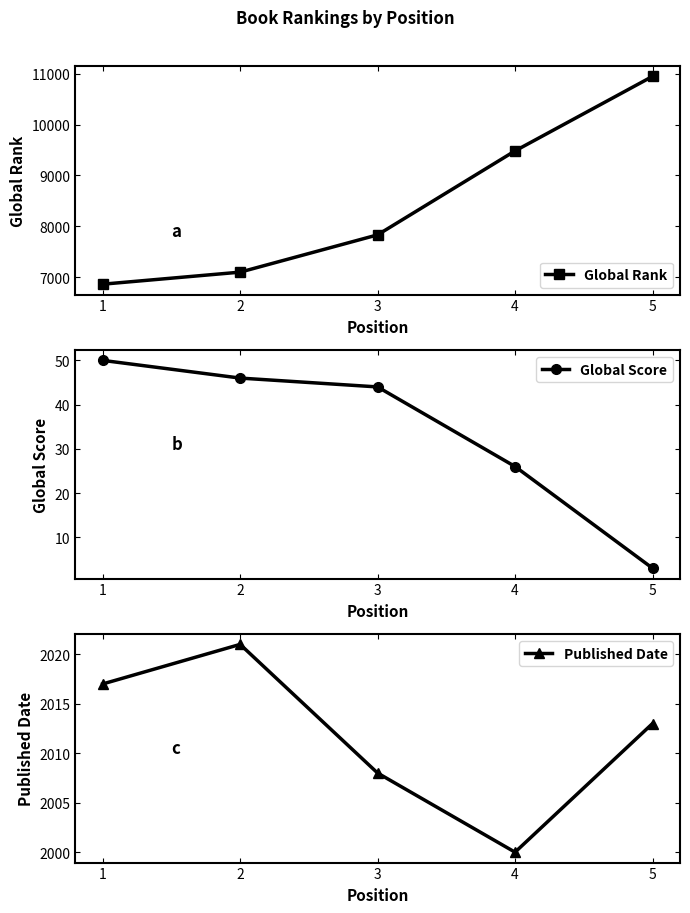

What is the minimum value shown in the chart?

3